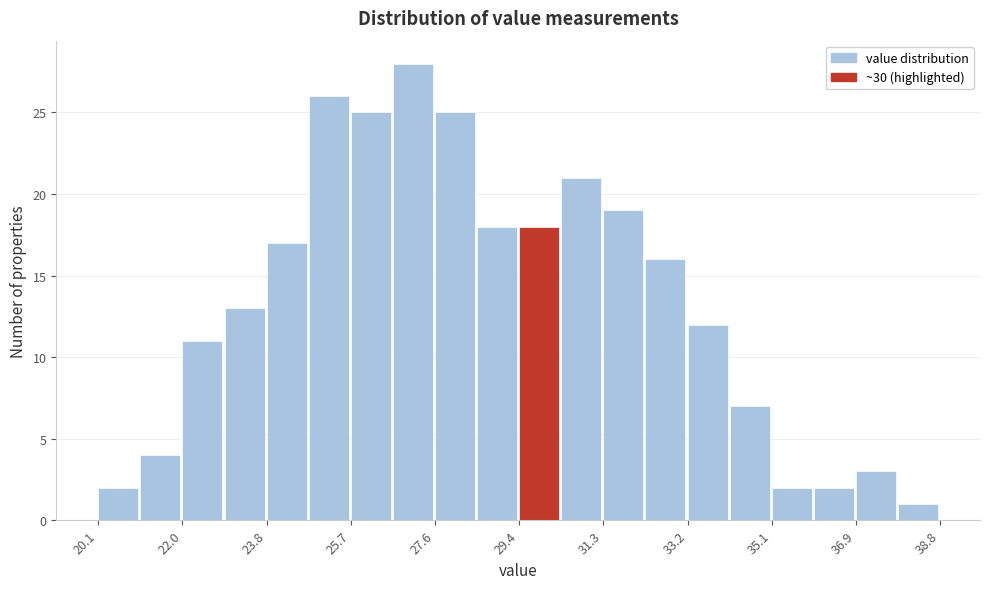

Reading left to right, transcribe this chart: for each bar, give the range it covers on the x-axis and its height. Neither the bar edges nor the heights are printed on the chart, so give them approximately, as read against the axes.

20.2 to 21.0: 2
21.0 to 22.0: 4
22.0 to 23.0: 11
23.0 to 23.8: 13
23.8 to 24.8: 17
24.8 to 25.8: 26
25.8 to 26.6: 25
26.6 to 27.6: 28
27.6 to 28.6: 25
28.6 to 29.4: 18
29.4 to 30.4: 18
30.4 to 31.4: 21
31.4 to 32.2: 19
32.2 to 33.2: 16
33.2 to 34.2: 12
34.2 to 35.0: 7
35.0 to 36.0: 2
36.0 to 37.0: 2
37.0 to 37.8: 3
37.8 to 38.8: 1